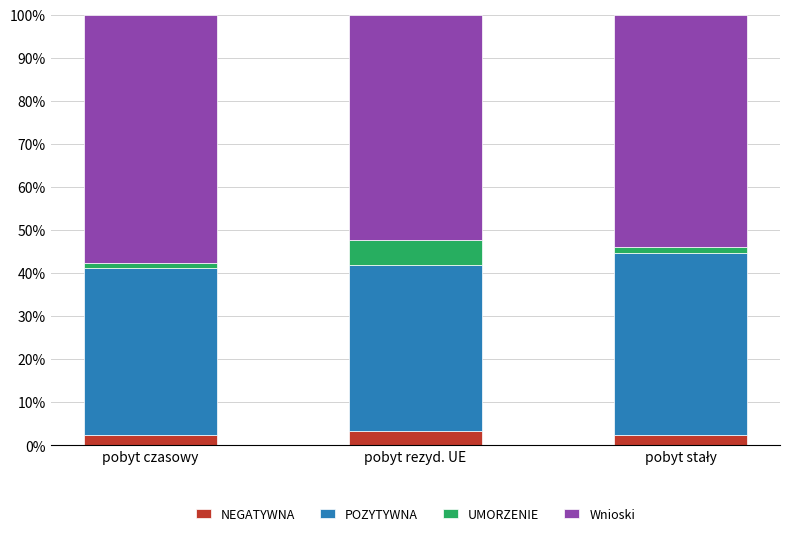

What is the difference between the NEGATYWNA values at pobyt czasowy and pobyt rezyd. UE?

1.1